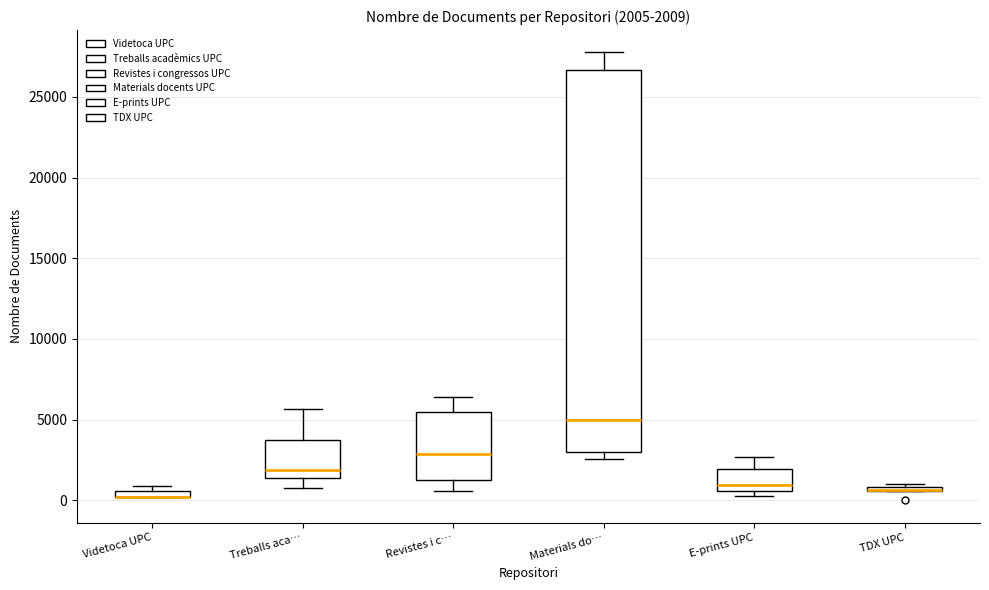

Which box is the tallest, from its lower edge to its upper edge?

Materials do…